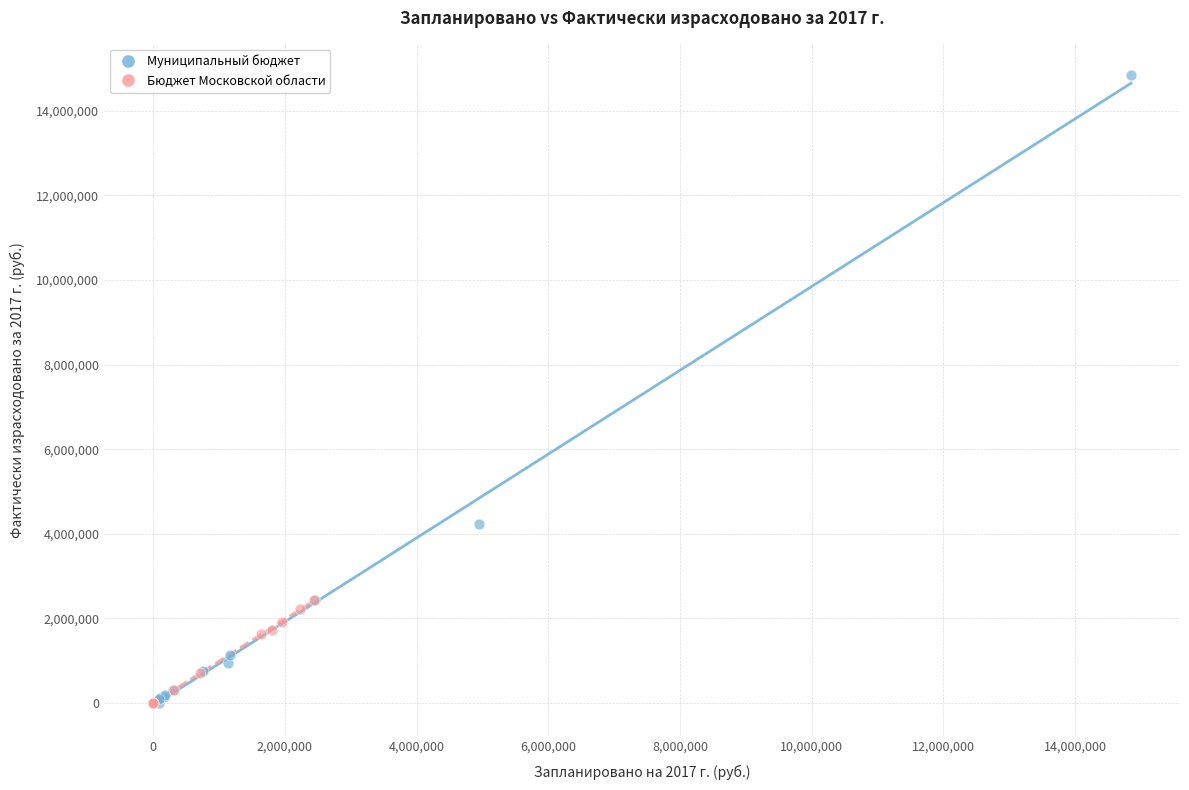

Which series has the largest Y range (max minus min)?

Муниципальный бюджет